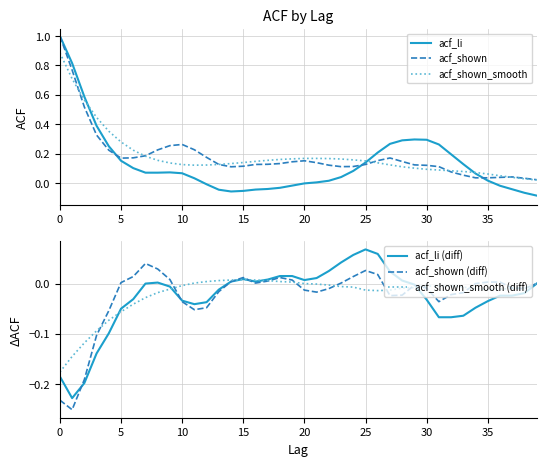

Which category has the highest value in the acf_li (diff) series?

25